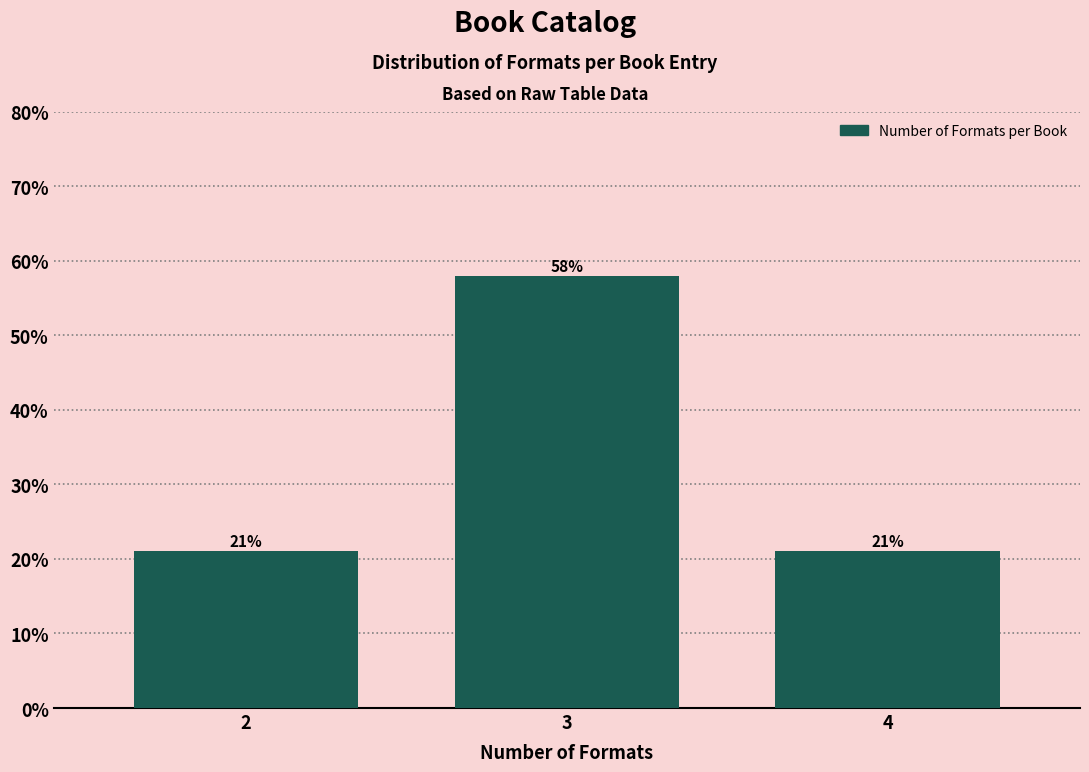

What is the average value?

33.3